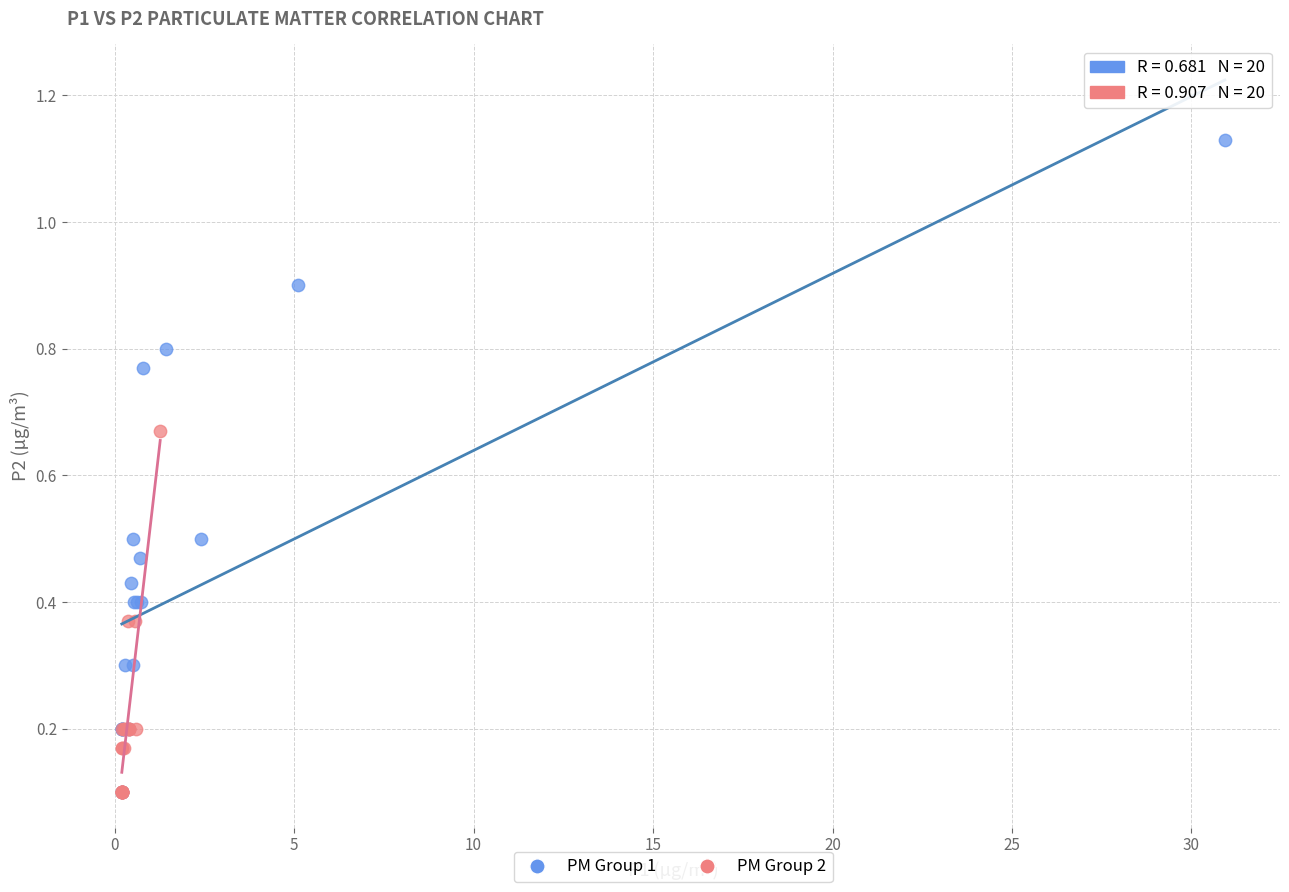

Which series has the widest spread of Y values?

PM Group 1